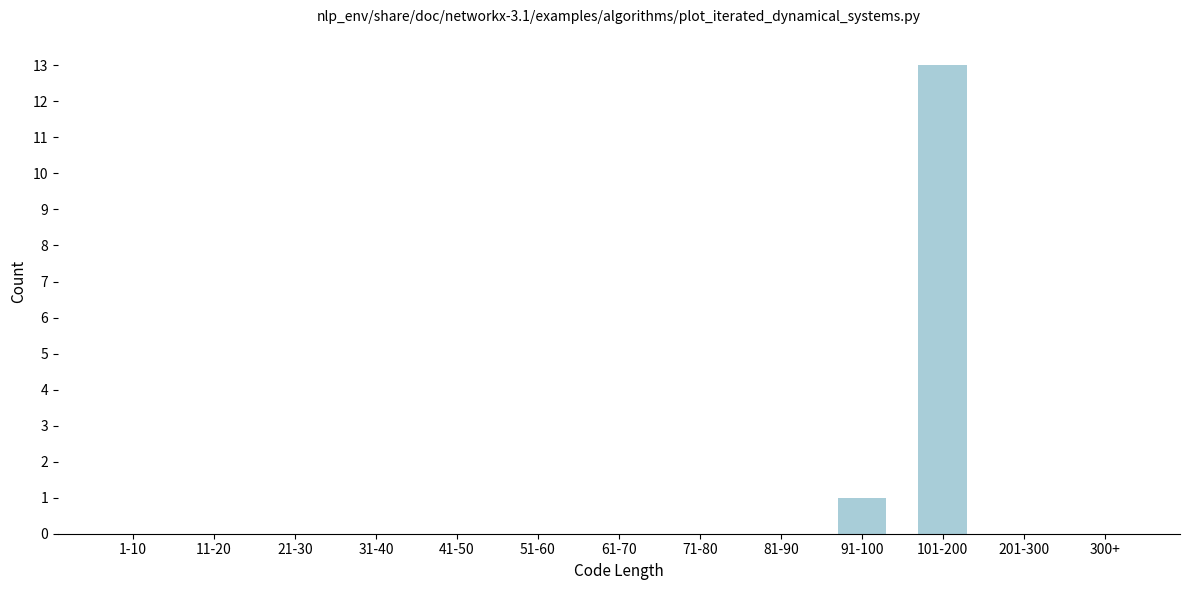

Reading left to right, transcribe all the data shown in this chart.

1-10=0	11-20=0	21-30=0	31-40=0	41-50=0	51-60=0	61-70=0	71-80=0	81-90=0	91-100=1	101-200=13	201-300=0	300+=0